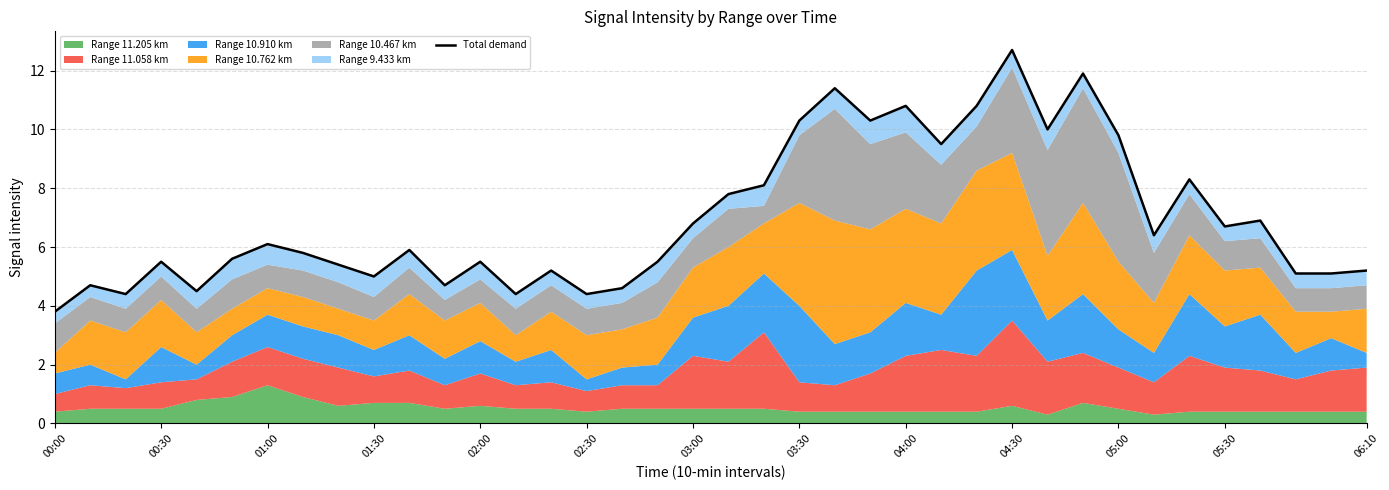

The value at 06:10 is 5.2. True or false?

True